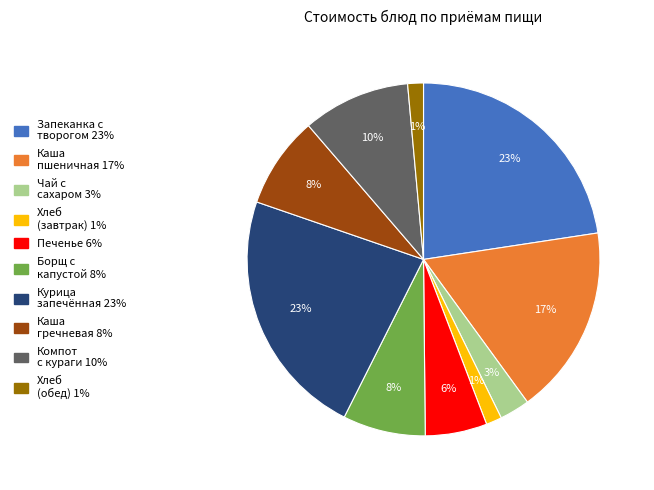

Is there a majority slice in this chart?

No